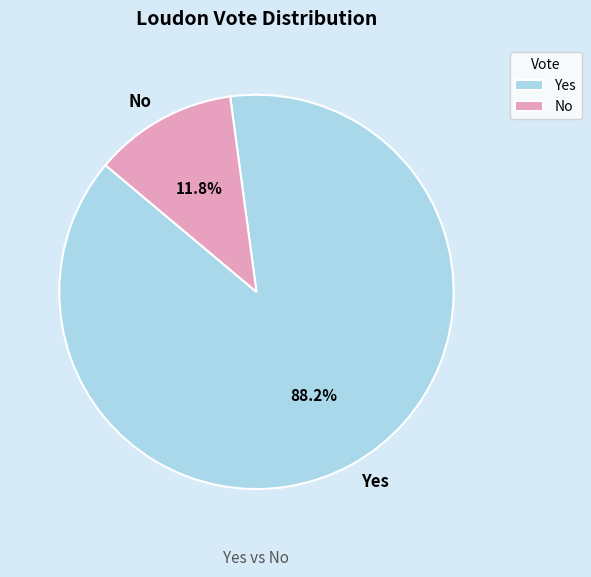

Is there a majority slice in this chart?

Yes